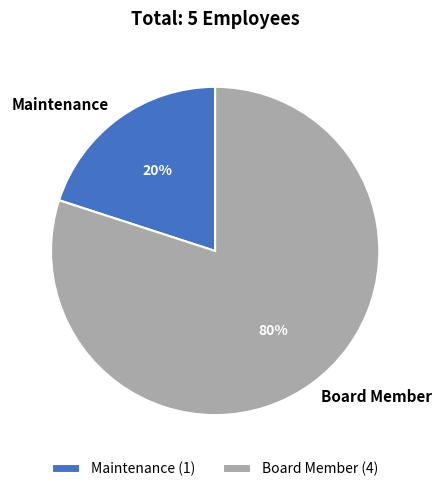

To the nearest percent, what is the combined percentage of Maintenance and Board Member?

100%